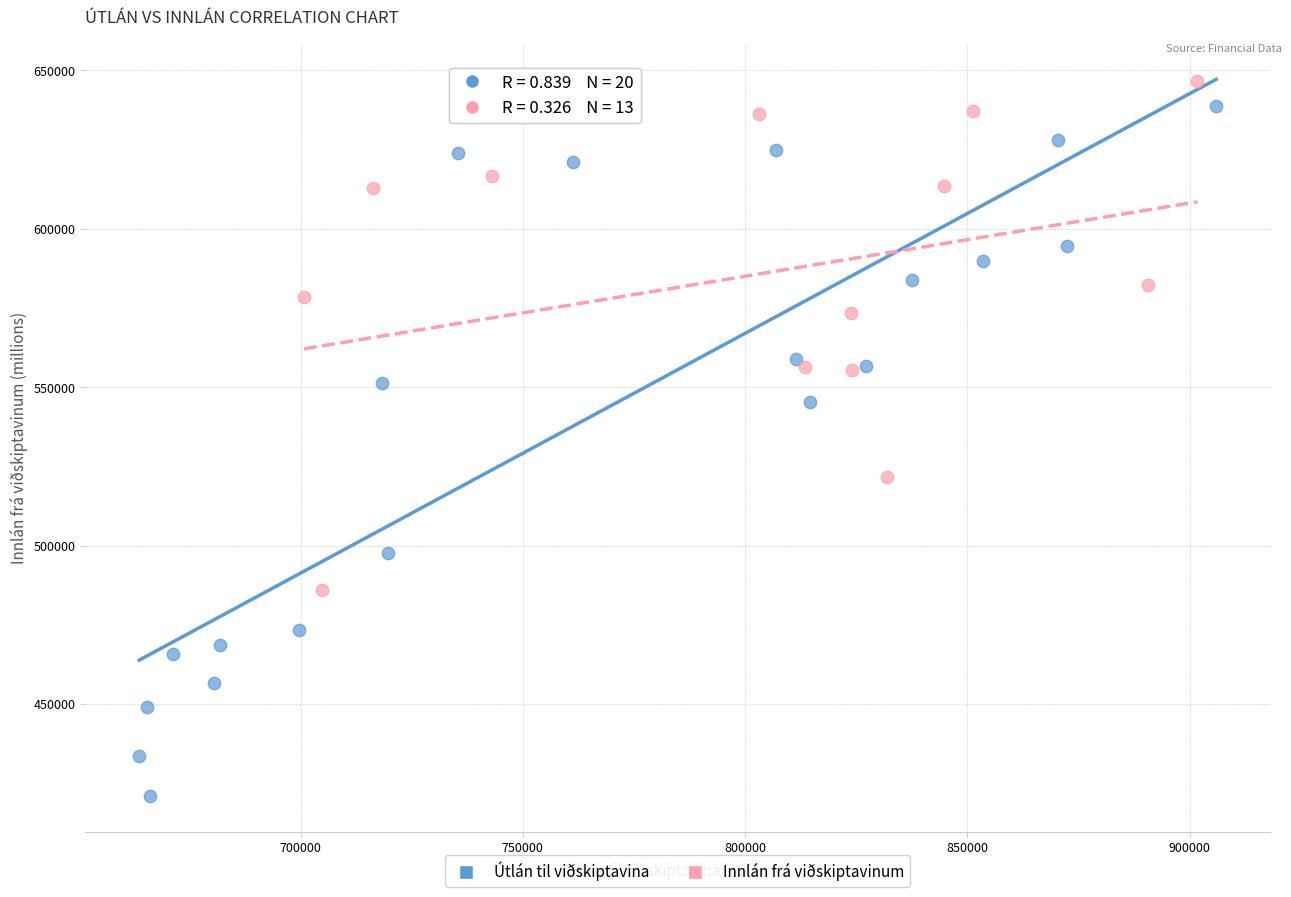

Which series has the widest spread of Y values?

Útlán til viðskiptavina